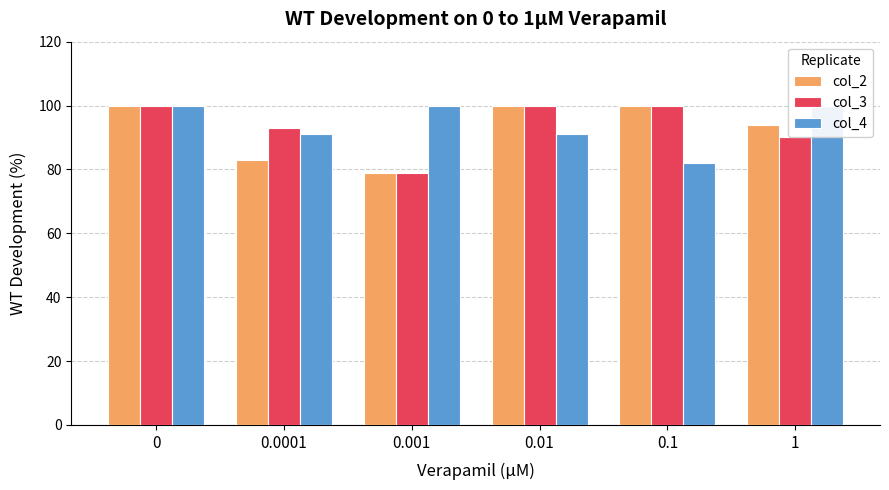

Does the chart contain any negative values?

No